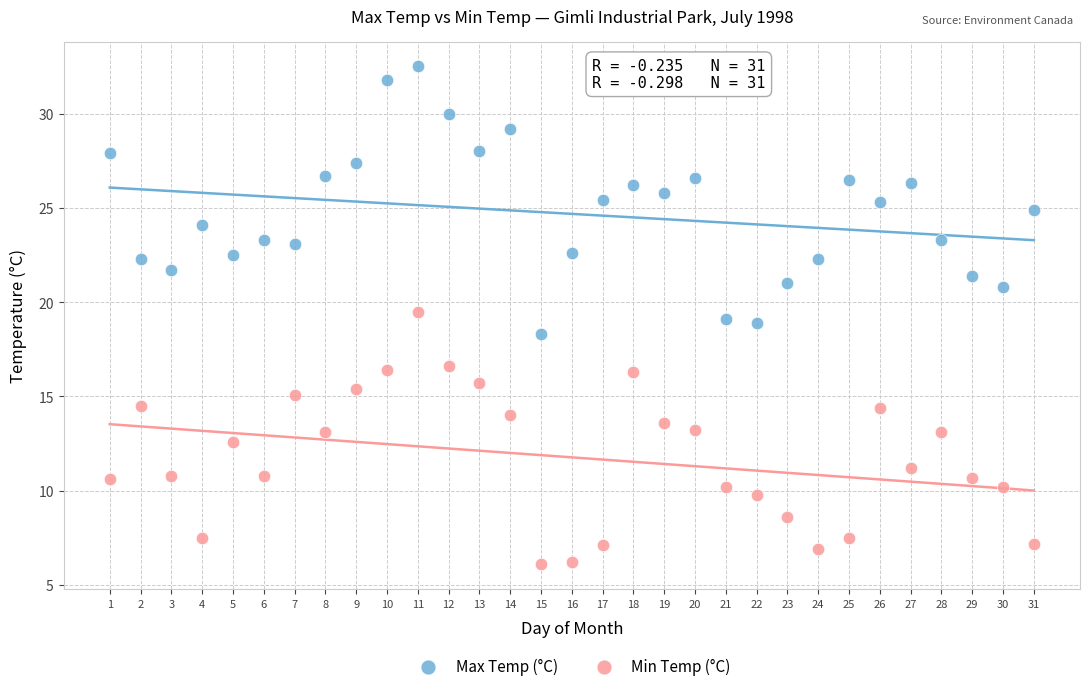

Across all data points, what is the range of Y values (max minus min)?

26.4